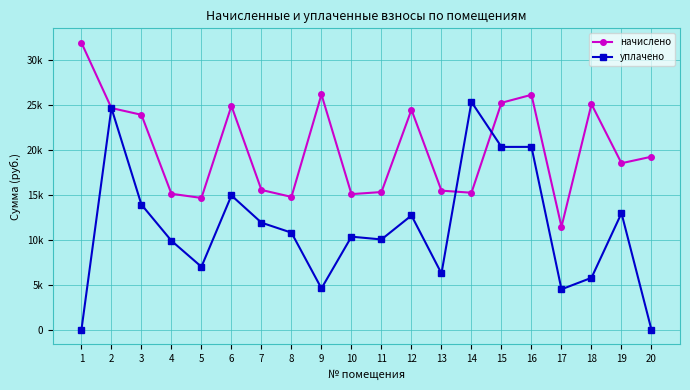

What is the difference between the уплачено values at 5 and 1?

7026.0